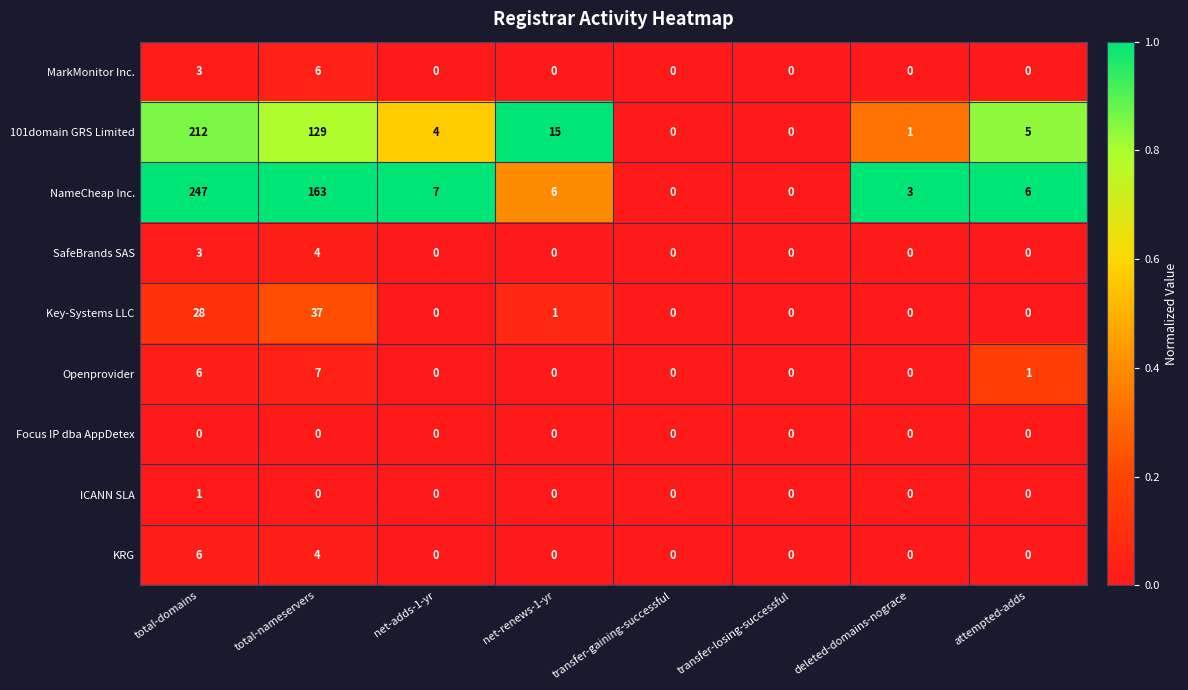

Which series has the largest total across all categories?

NameCheap Inc.